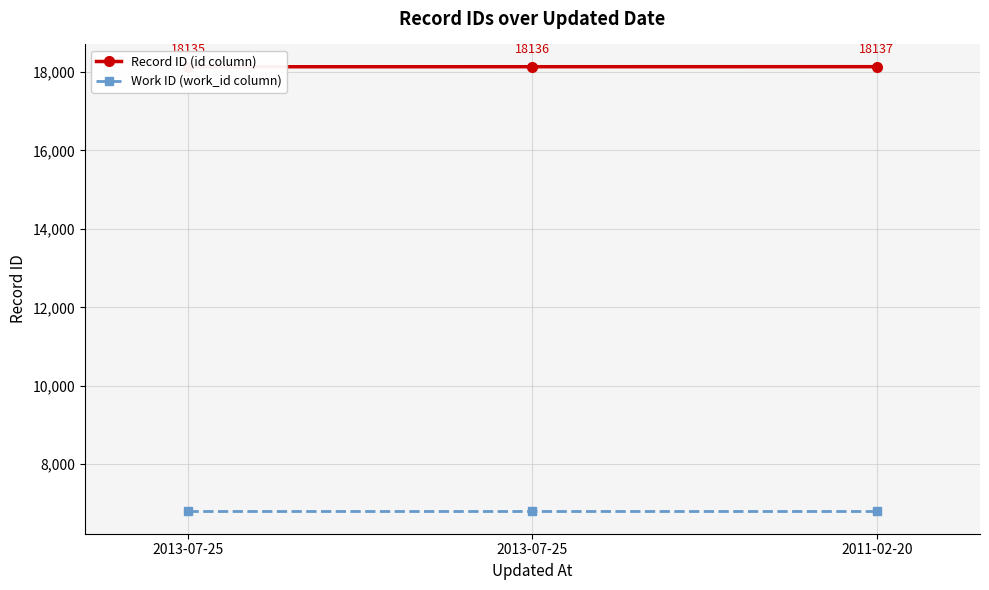

Does the chart display data point markers on the line(s)?

Yes